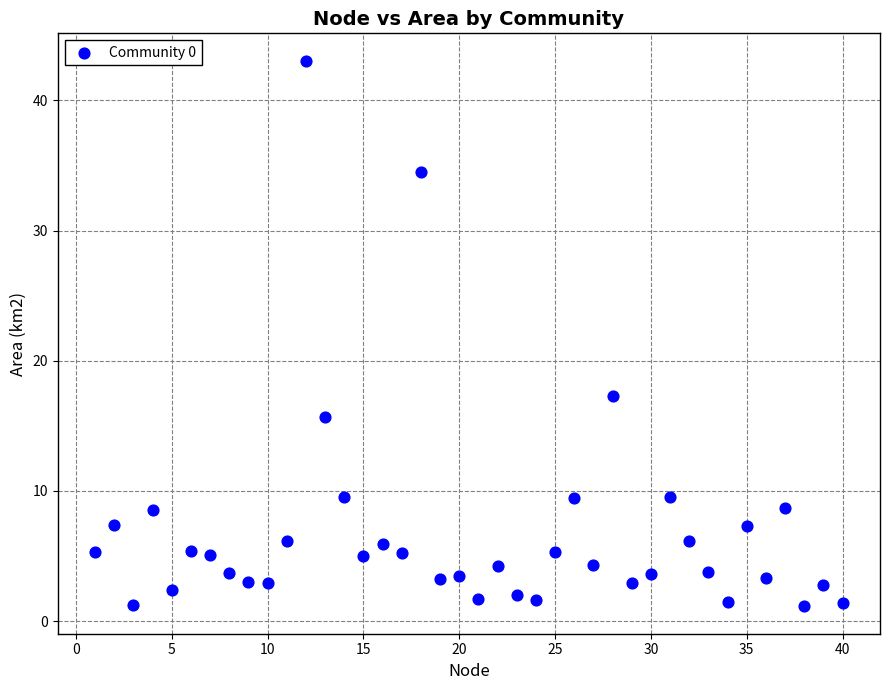

What Y value in the scatter plot is closest to 22?

17.3